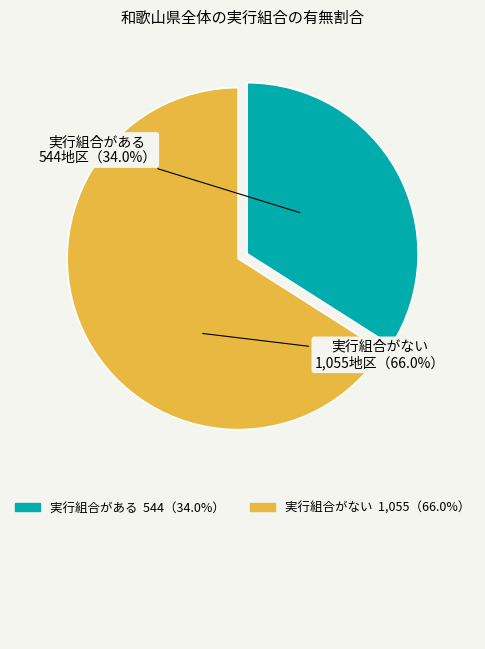

To the nearest percent, what percentage of the pie is 実行組合がない?

66%